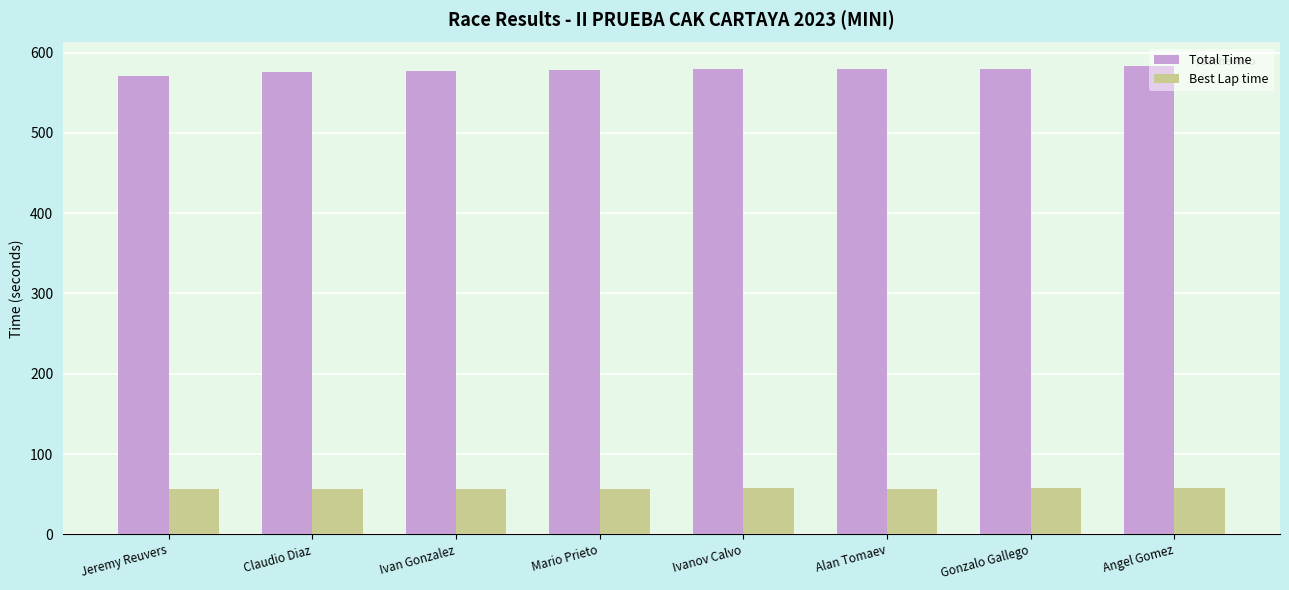

Are the bars horizontal?

No